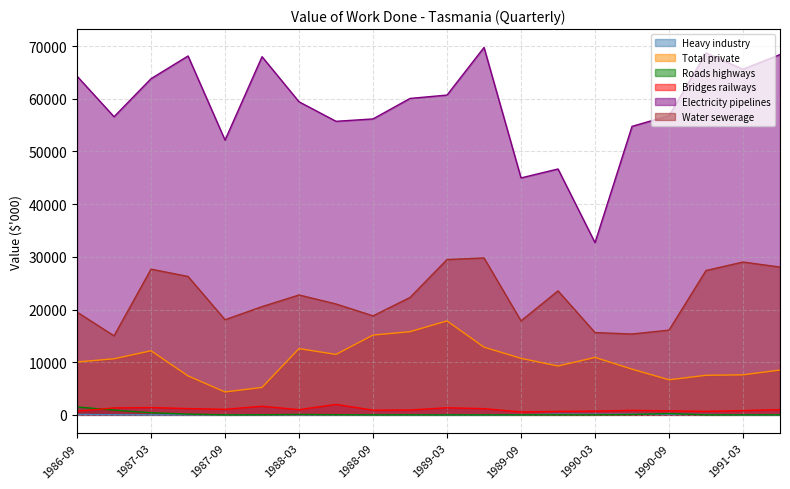

The value of Bridges railways at 1987-06 is 1187. True or false?

True